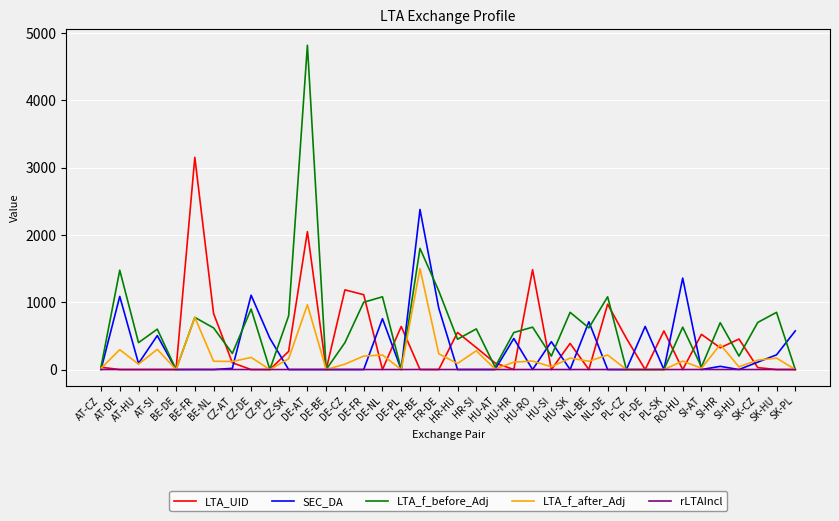

Which series has the largest total across all categories?

LTA_f_before_Adj